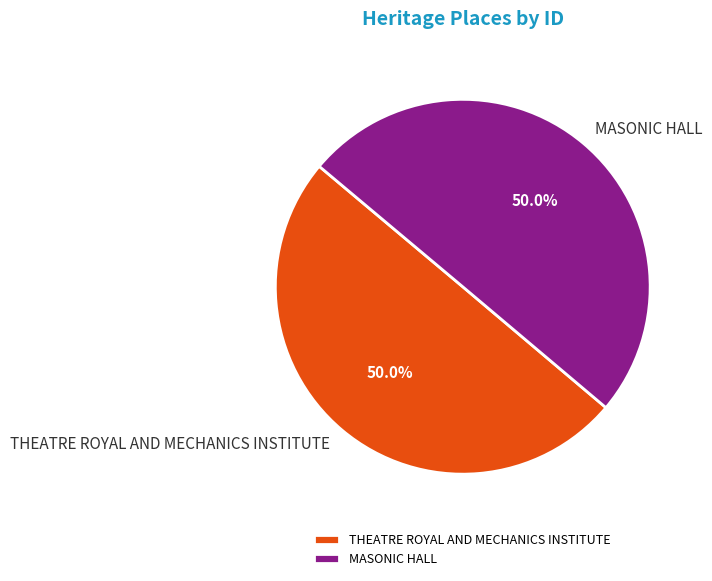

What is the ratio of the value at THEATRE ROYAL AND MECHANICS INSTITUTE to the value at MASONIC HALL?

1.0